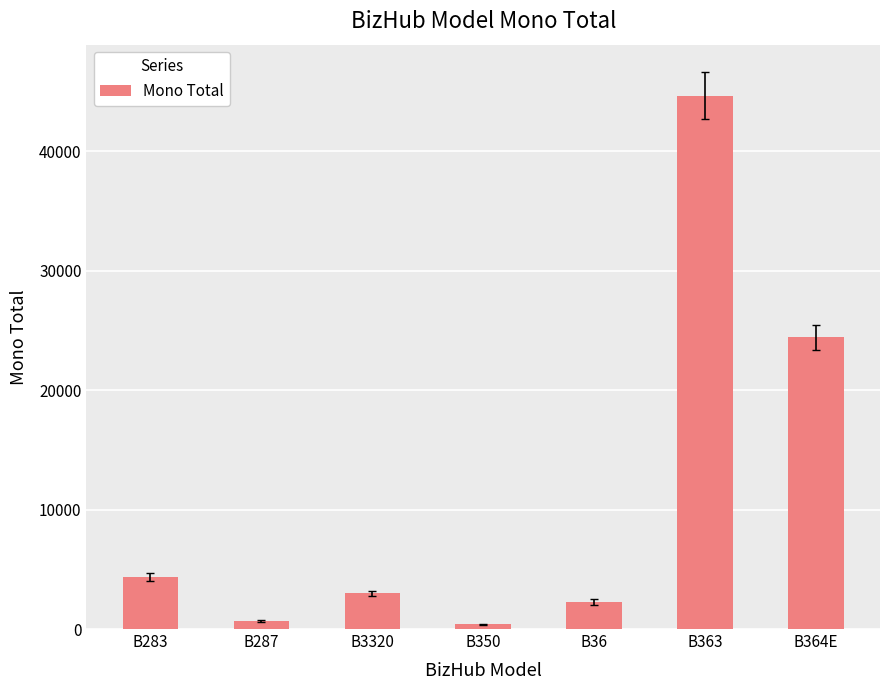

How many bars are there in total?

7